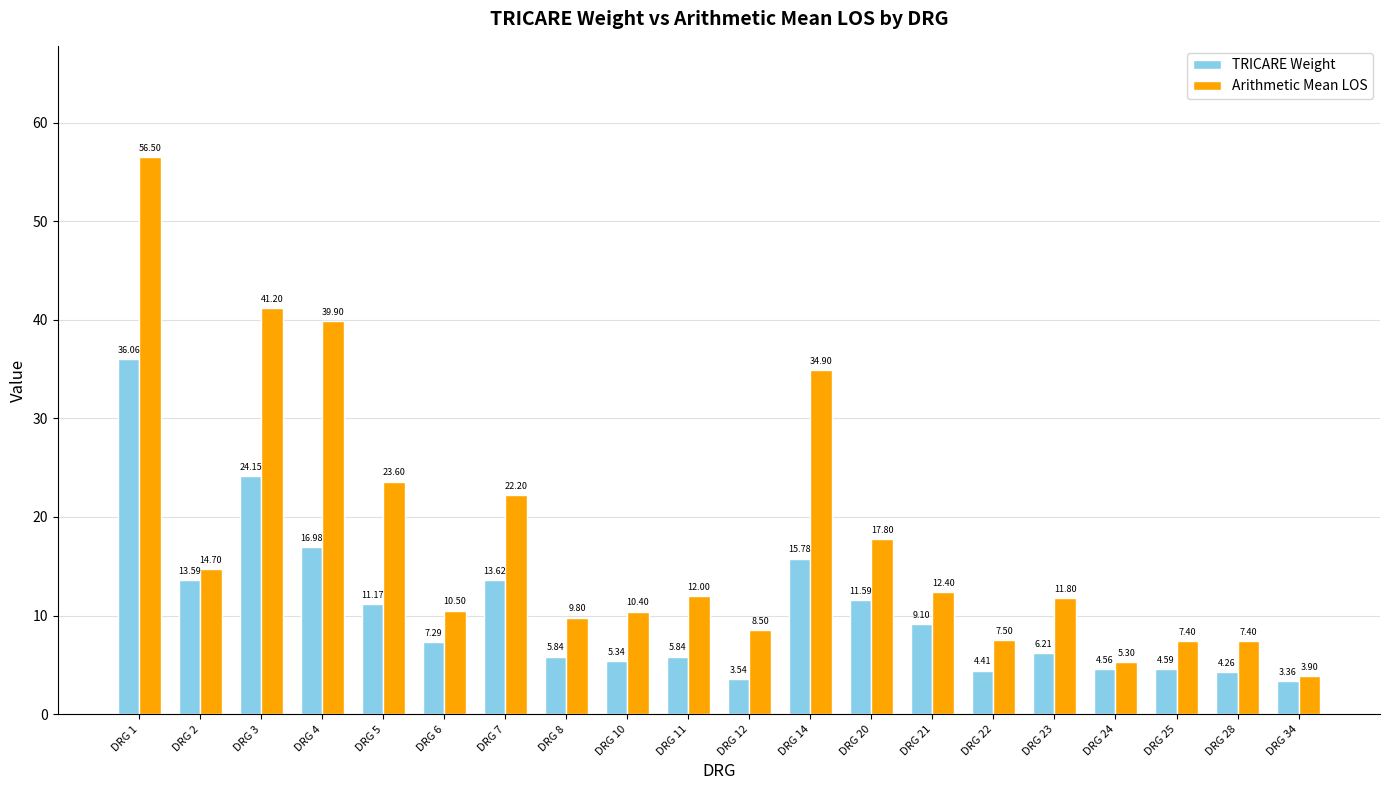

What is the sum of all Arithmetic Mean LOS values?

357.7